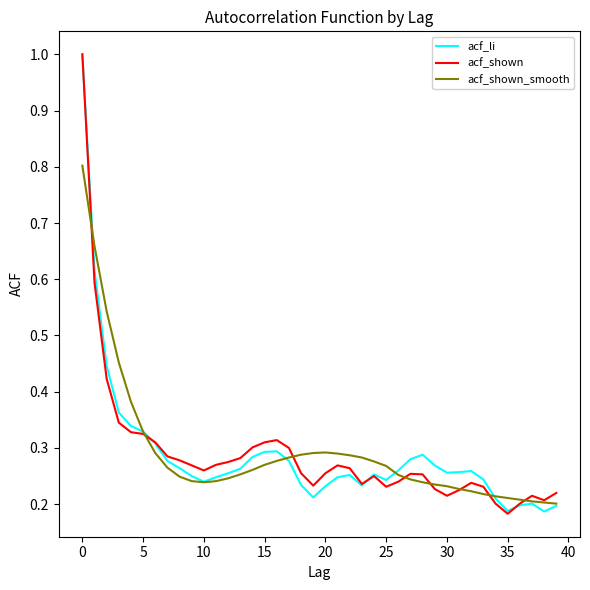

Is this an area chart (filled region under the line)?

No